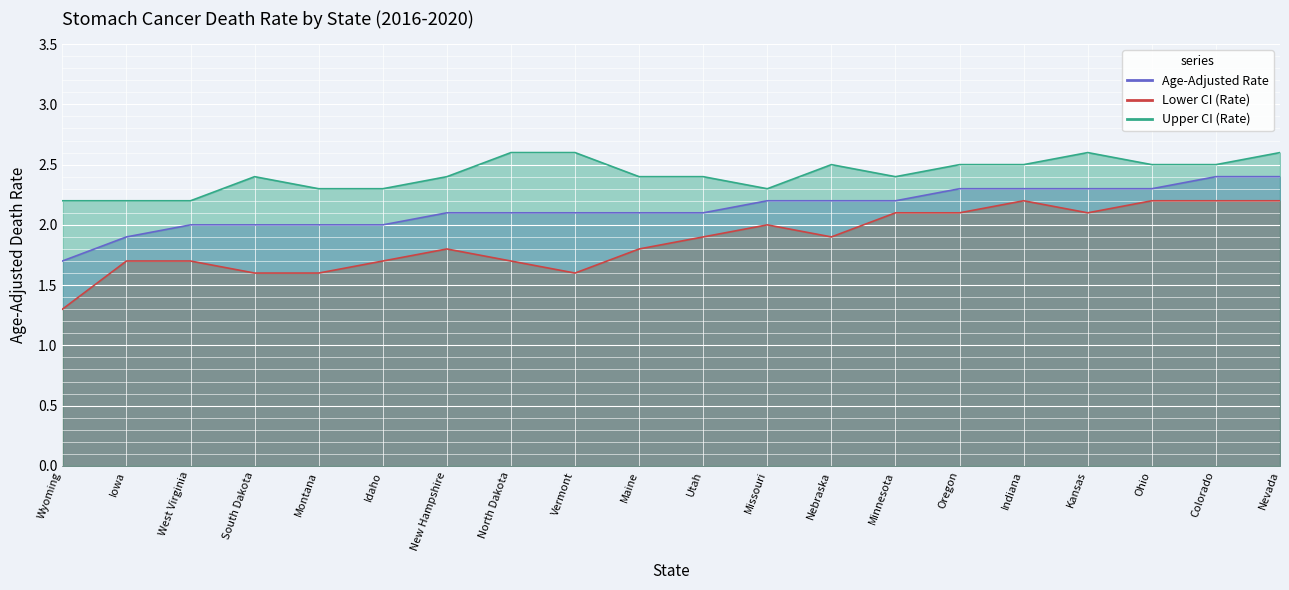

What is the maximum value shown in the chart?

2.6